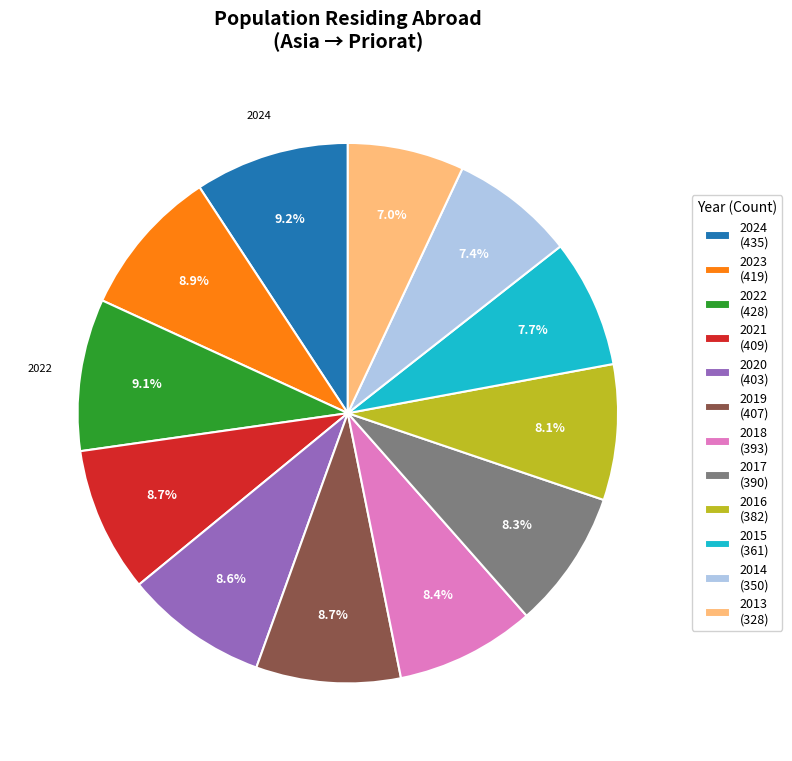

To the nearest percent, what is the combined percentage of 2013 and 2024?

16%